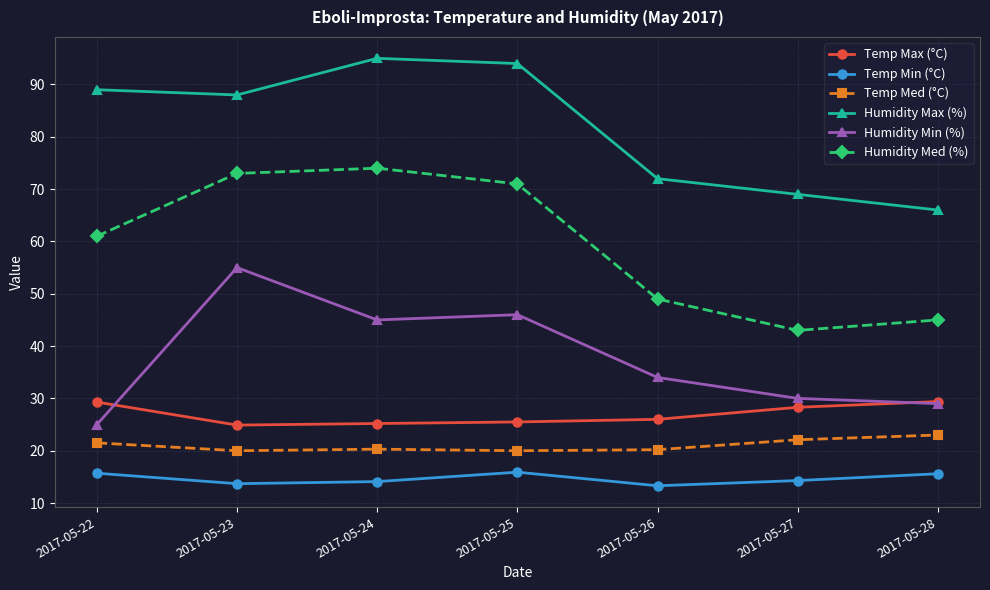

What are all the series names shown in the legend?

Temp Max (°C), Temp Min (°C), Temp Med (°C), Humidity Max (%), Humidity Min (%), Humidity Med (%)